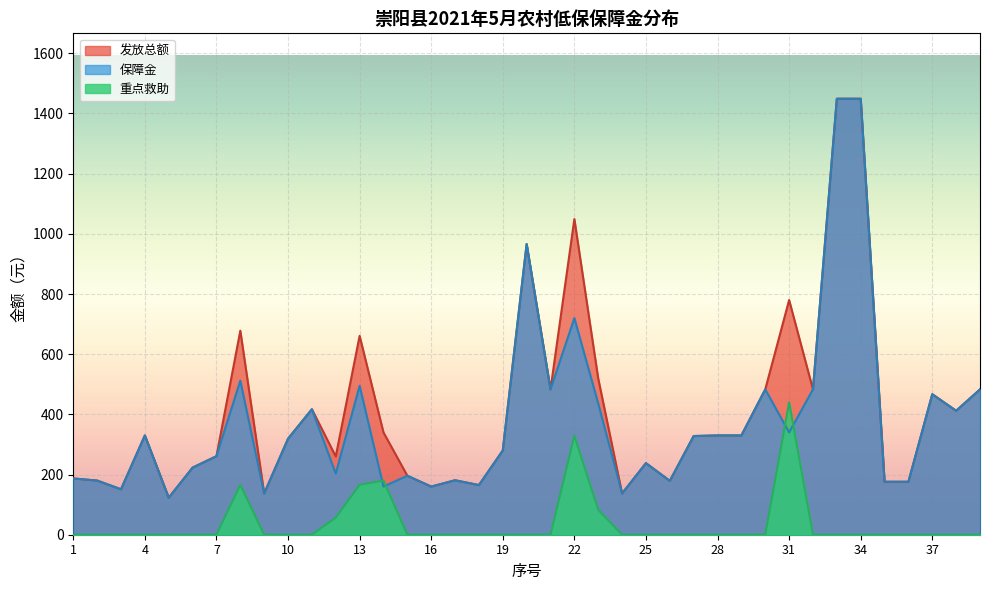

Which series ends up on top after the final intersection of 重点救助 and 保障金?

保障金